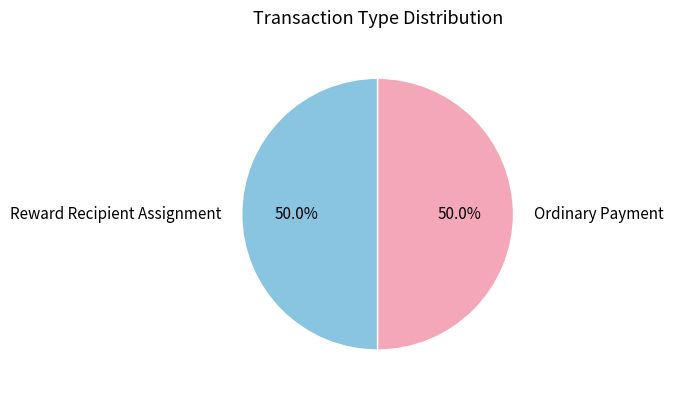

Combined, what portion of the pie is Reward Recipient Assignment and Ordinary Payment?

100.0%